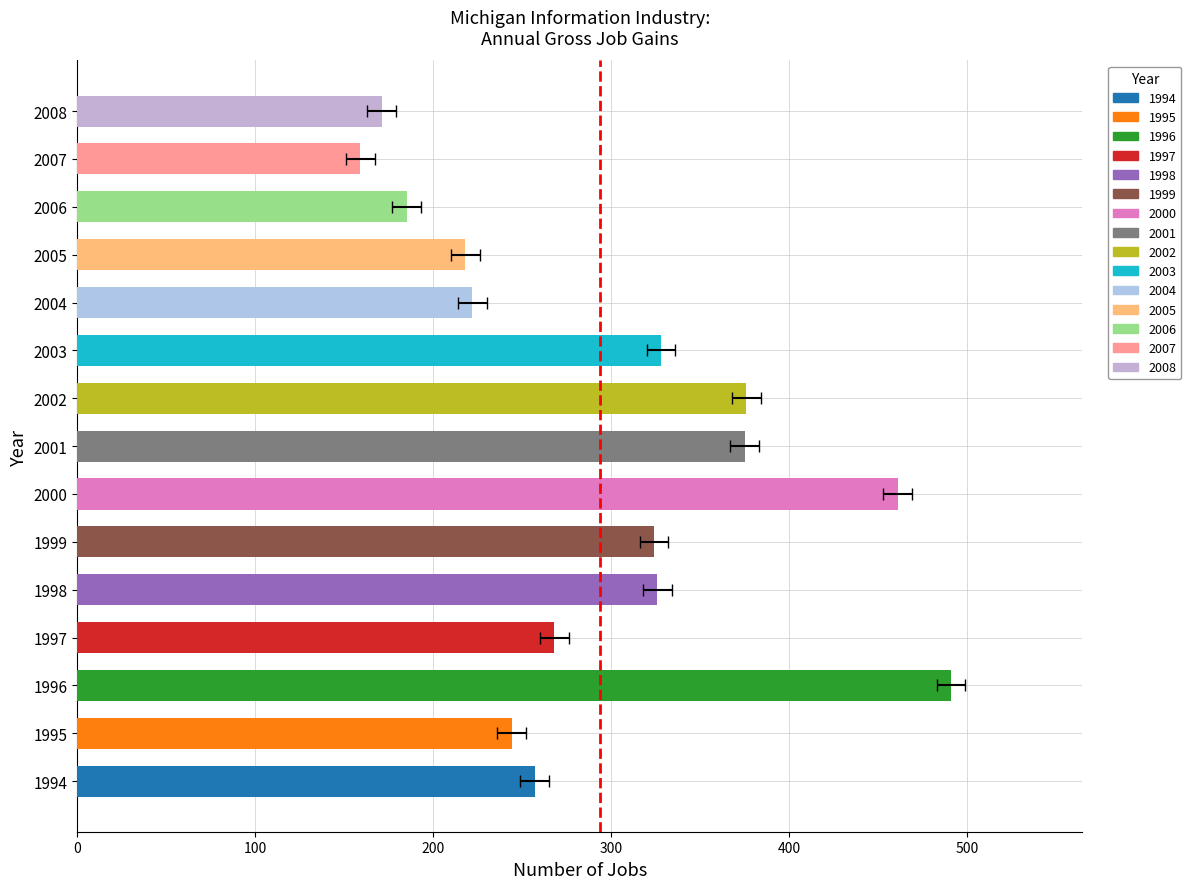

What is the highest value of the Gross job gains (Total) series?

491